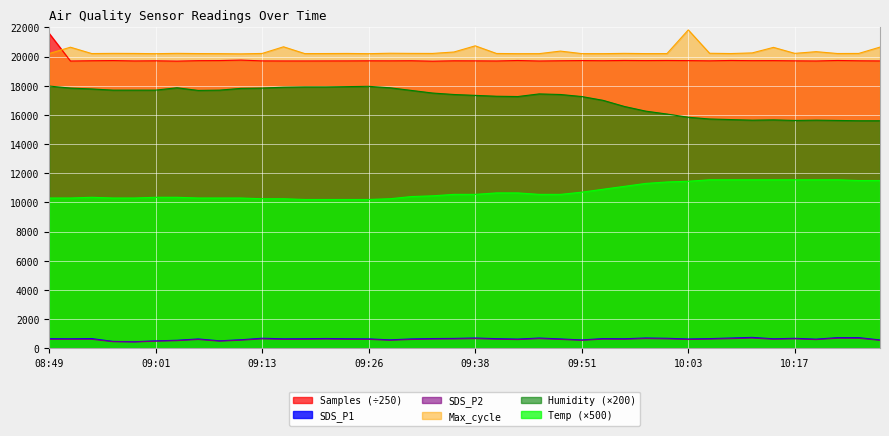

Does the chart display data point markers on the line(s)?

No